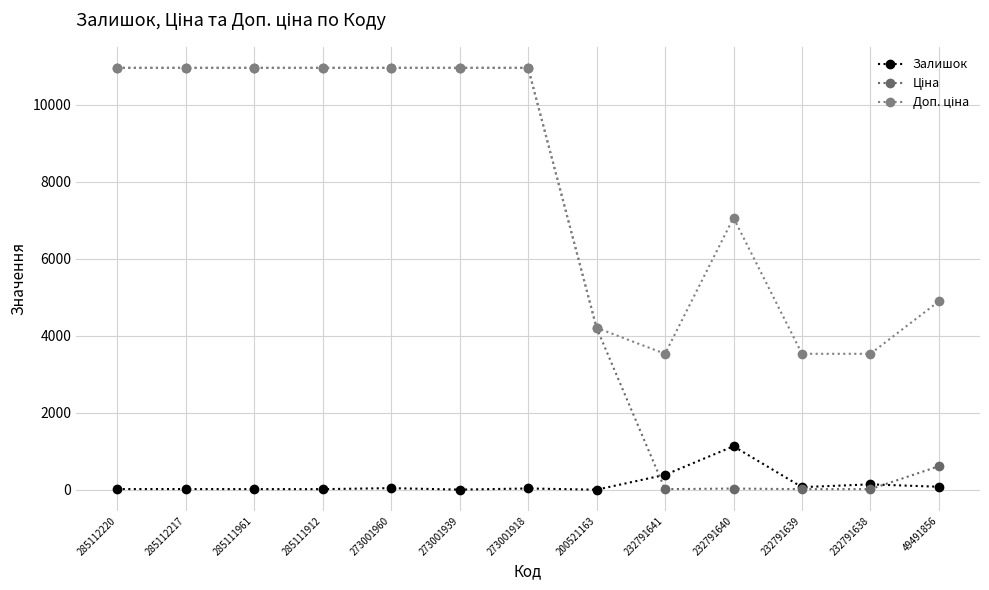

Is it true that Залишок equals 2.7 at 200521163?

False